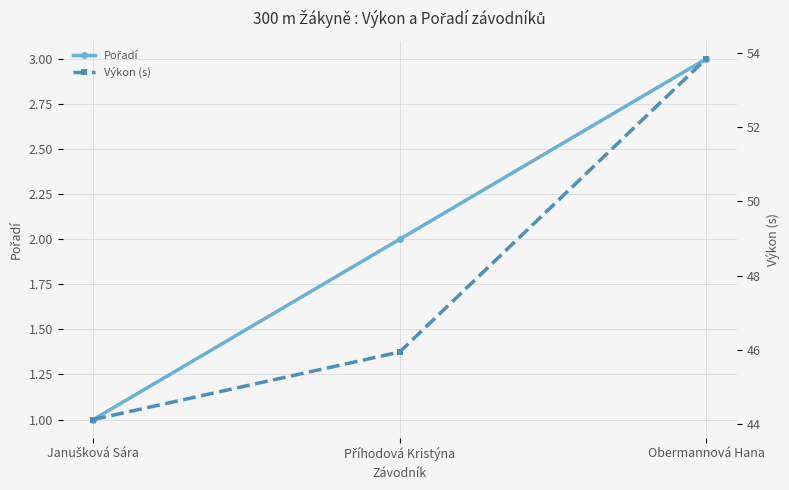

What is the sum of the Výkon (s) values at Janušková Sára and Obermannová Hana?

98.0